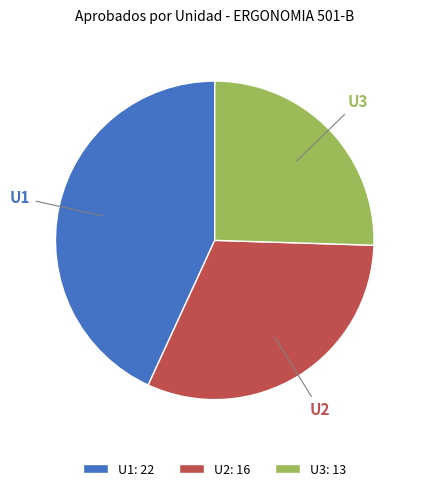

Which slice is the largest?

U1: 22